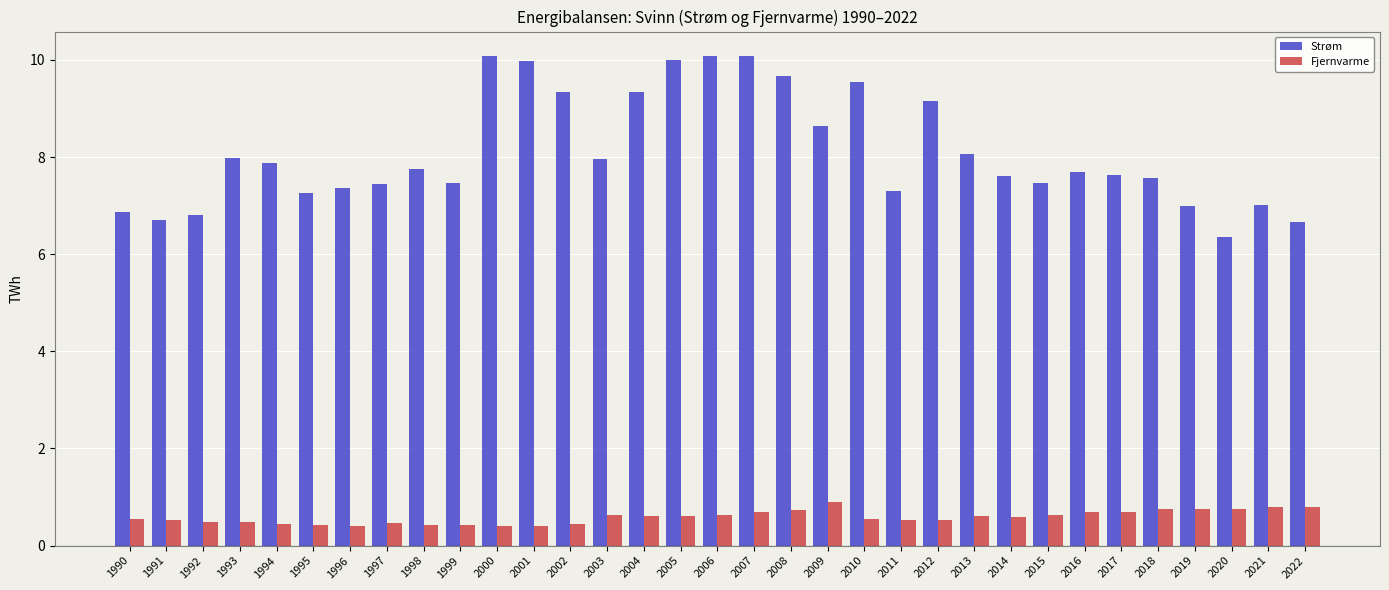

The value of Strøm at 2009 is 2.7. True or false?

False